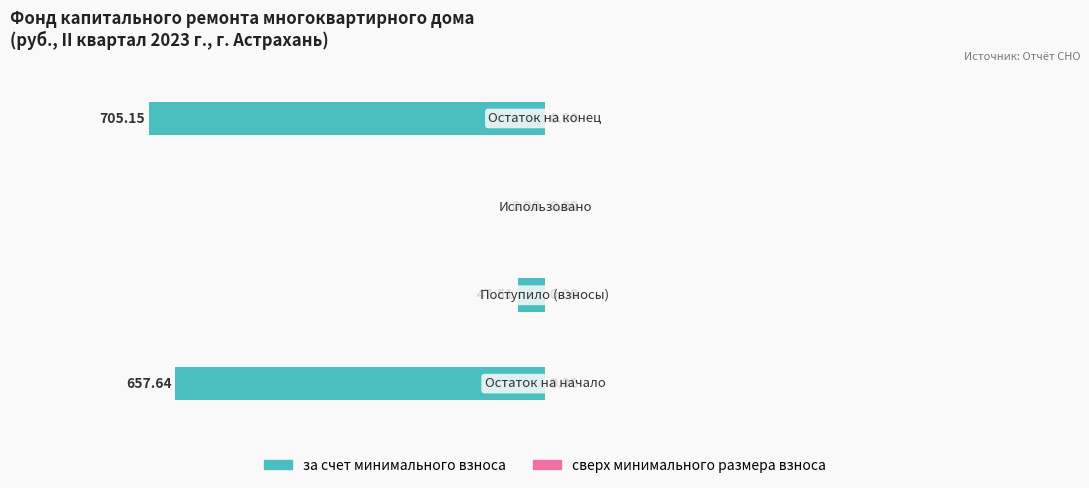

How many categories are shown in the chart?

4